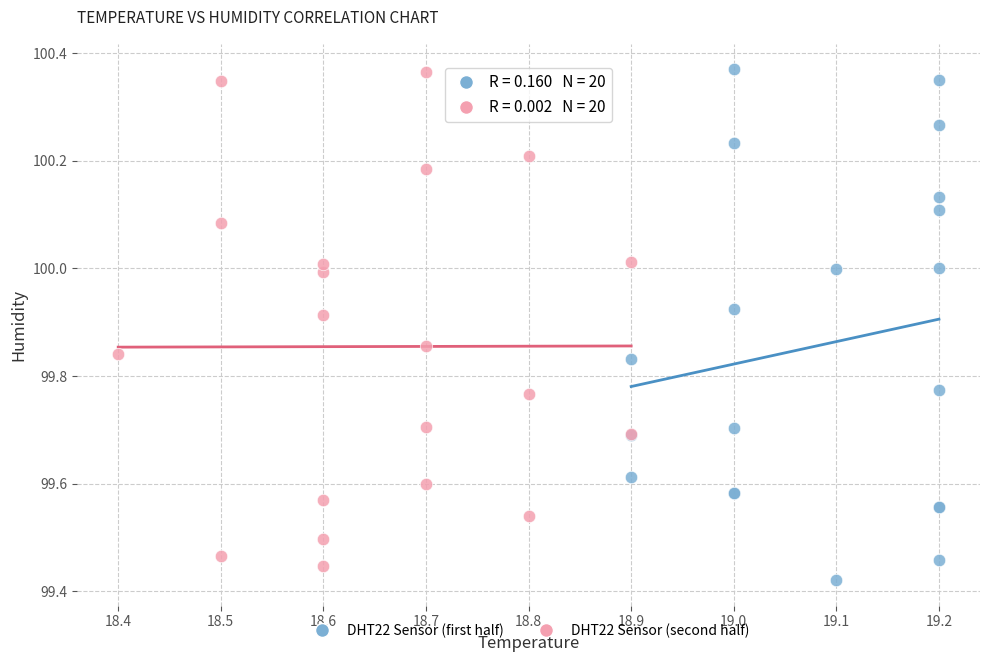

Which series contains the lowest Y value?

DHT22 Sensor (first half)